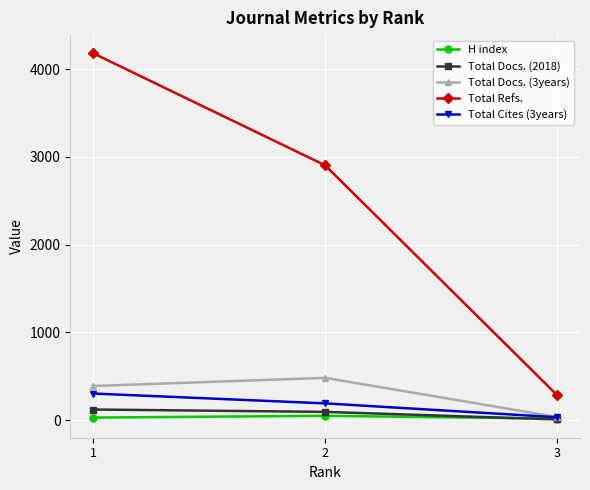

The value of Total Cites (3years) at 1 is 302. True or false?

True